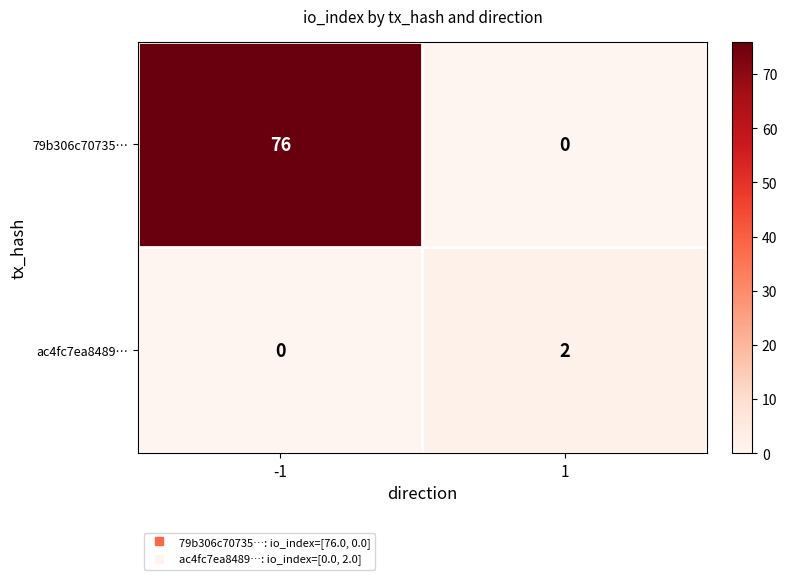

Reading left to right, extract all data points from this chart.

79b306c70735…: -1=76	1=0
ac4fc7ea8489…: -1=0	1=2